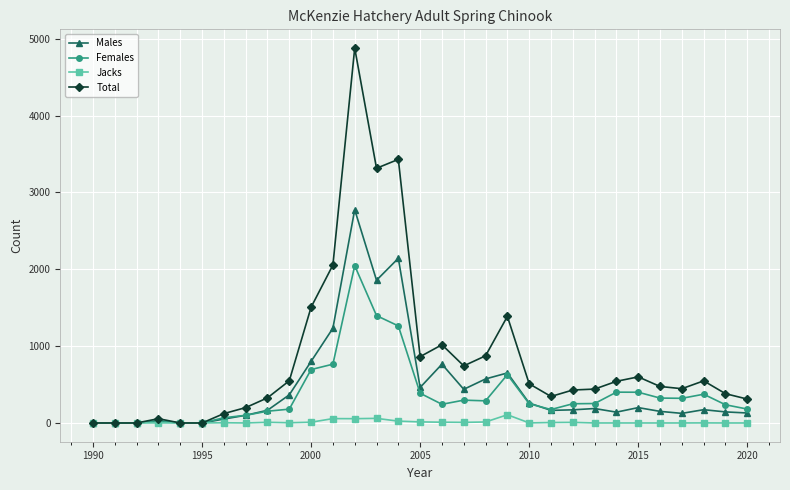

Rank the series by their maximum value, from highest to lowest.

Total, Males, Females, Jacks